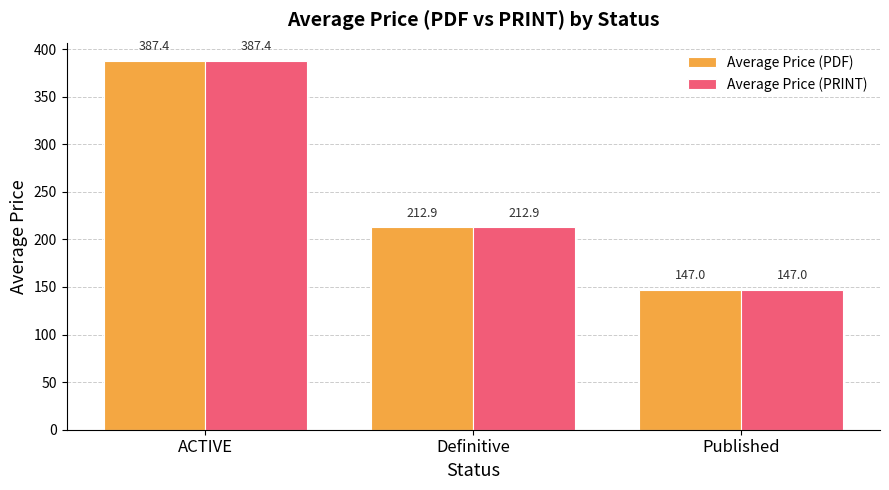

What is the sum of all Average Price (PRINT) values?

747.3